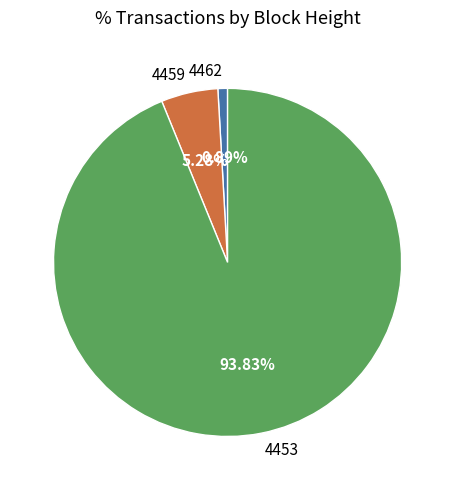

Is it true that 4462 is 1% of the pie?

True